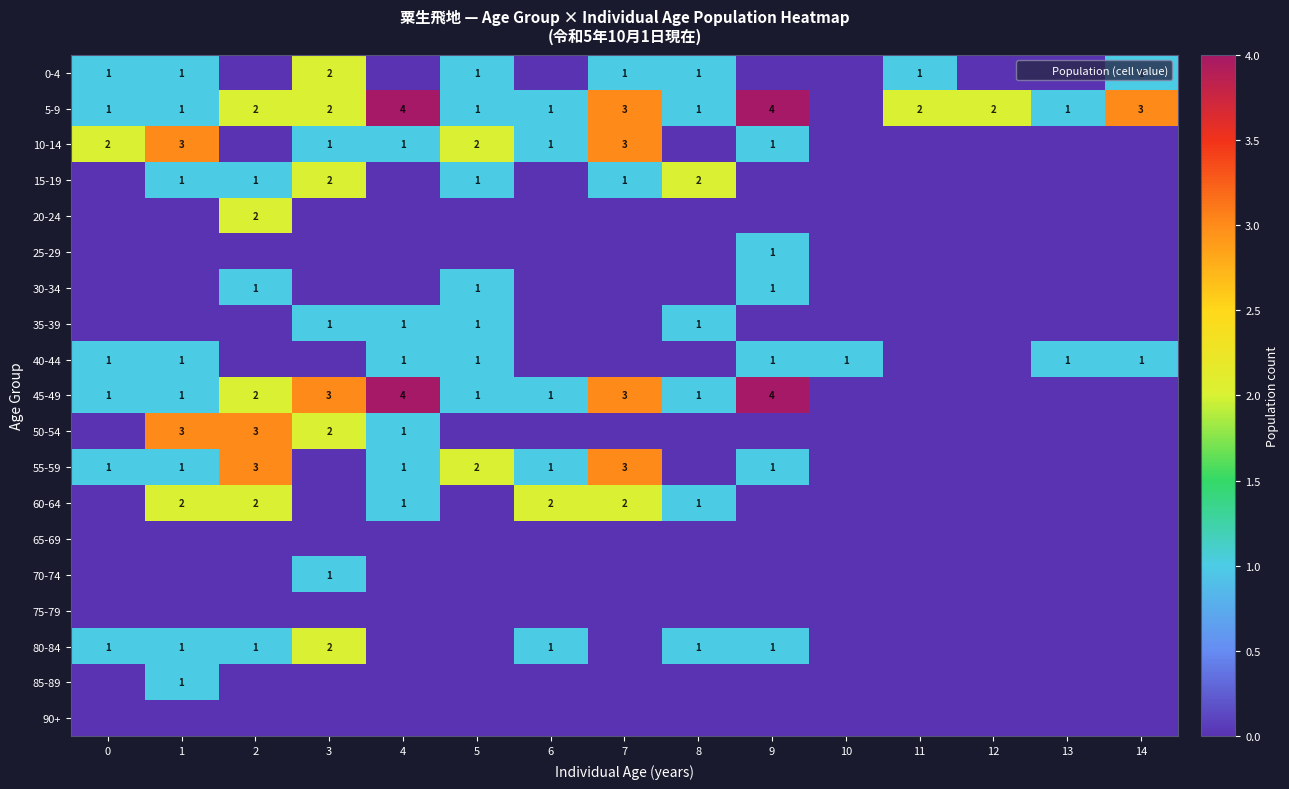

Is it true that 60-64 equals 0 at 12?

True